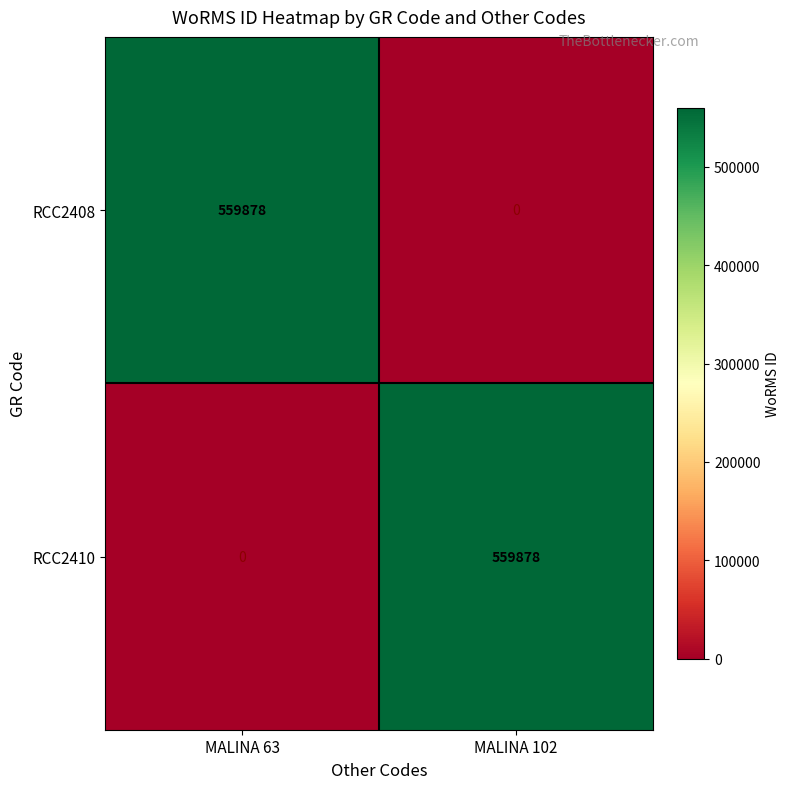

Reading left to right, list all the values displayed in this chart.

RCC2408: 559878	0
RCC2410: 0	559878